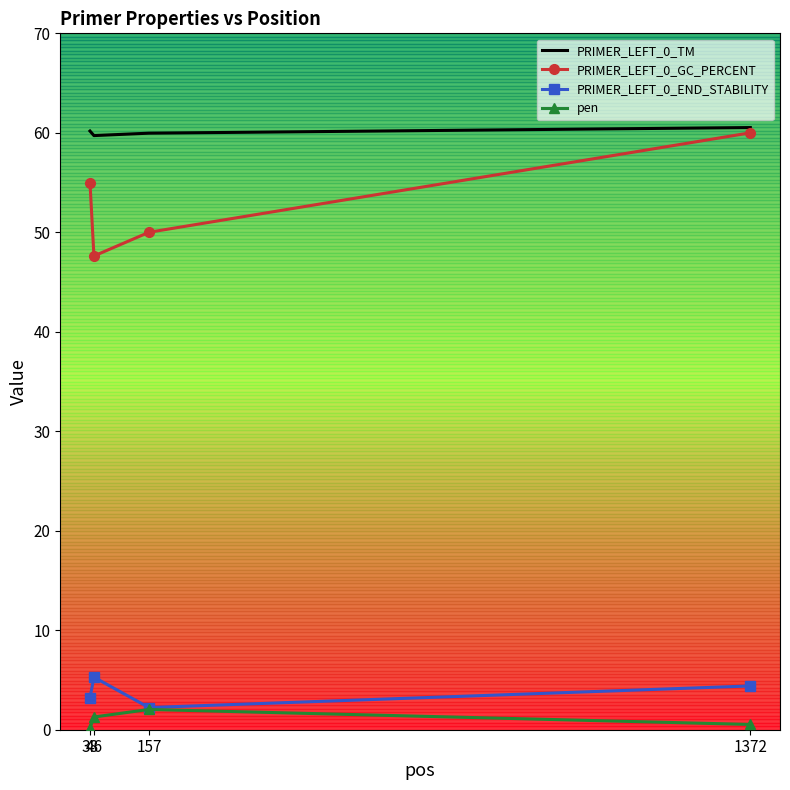

What is the difference between the second highest and minimum values in the PRIMER_LEFT_0_GC_PERCENT series?

7.4